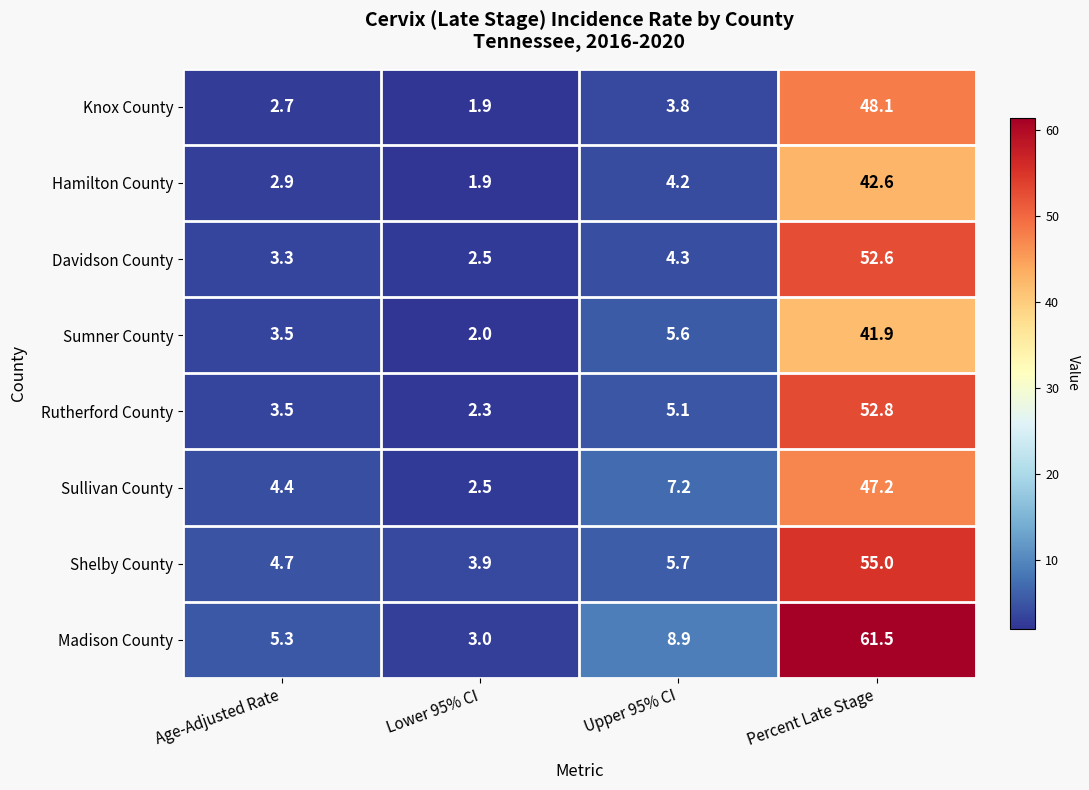

What is the spread (max minus min) of values at Percent Late Stage?

19.6